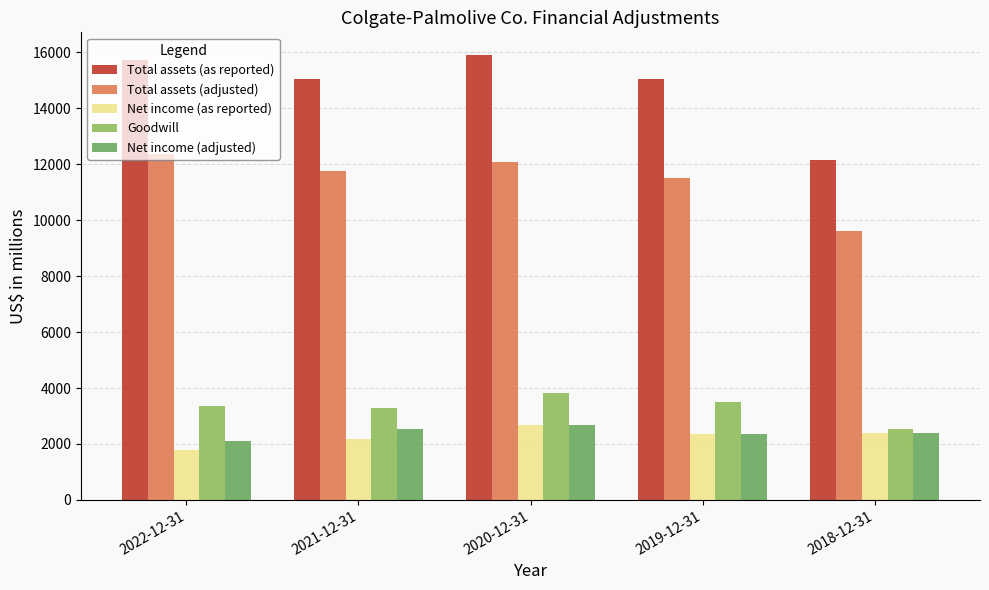

Which label corresponds to the smallest value in the chart?

2022-12-31